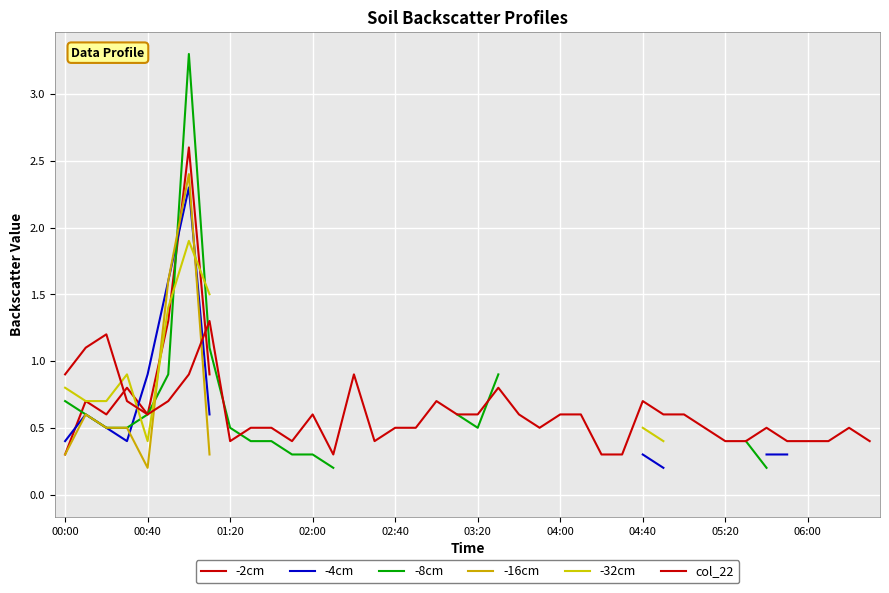

How many lines are shown in the chart?

6